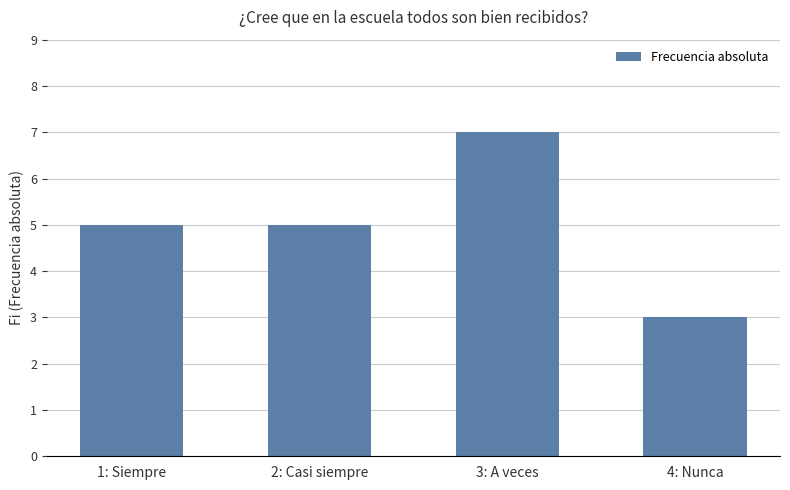

Which category has the lowest value across all series?

4: Nunca